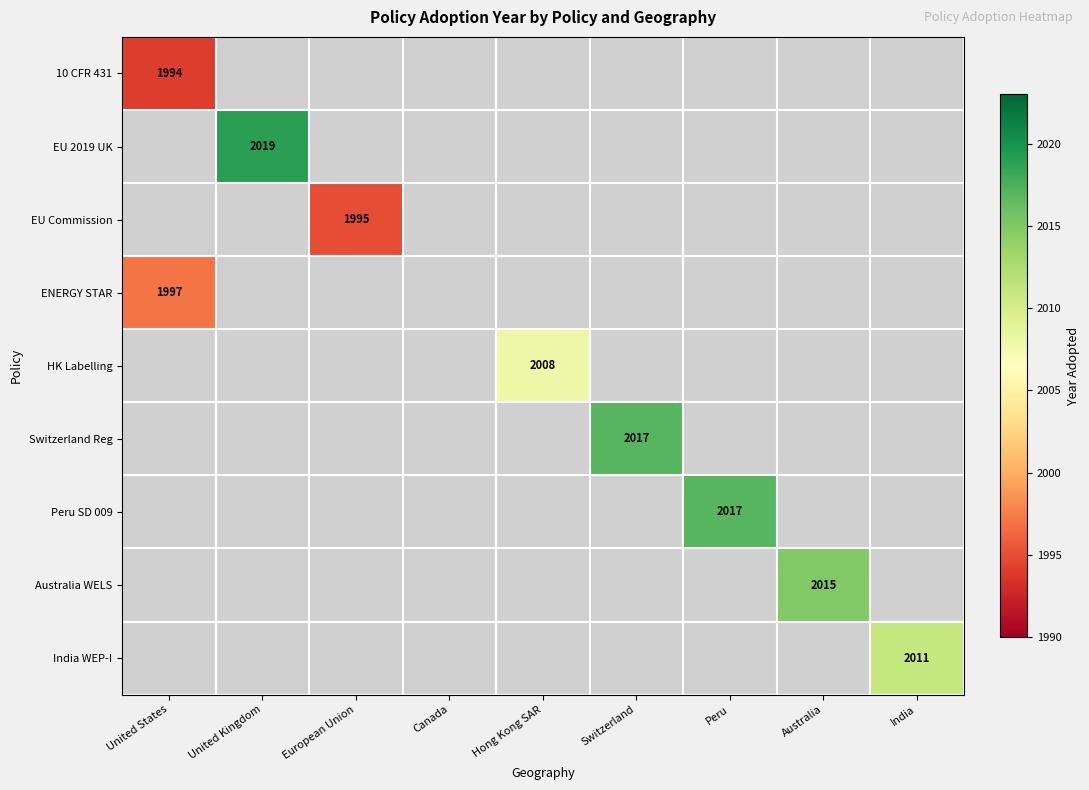

What is the greatest value displayed?

2019.0